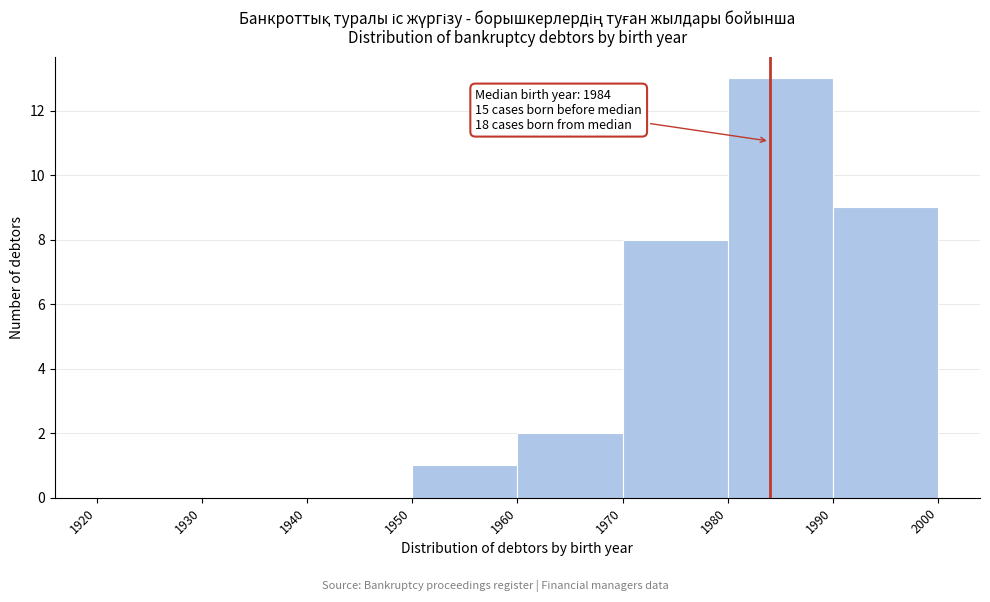

Which range on the x-axis has the tallest bar?

1980 to 1990